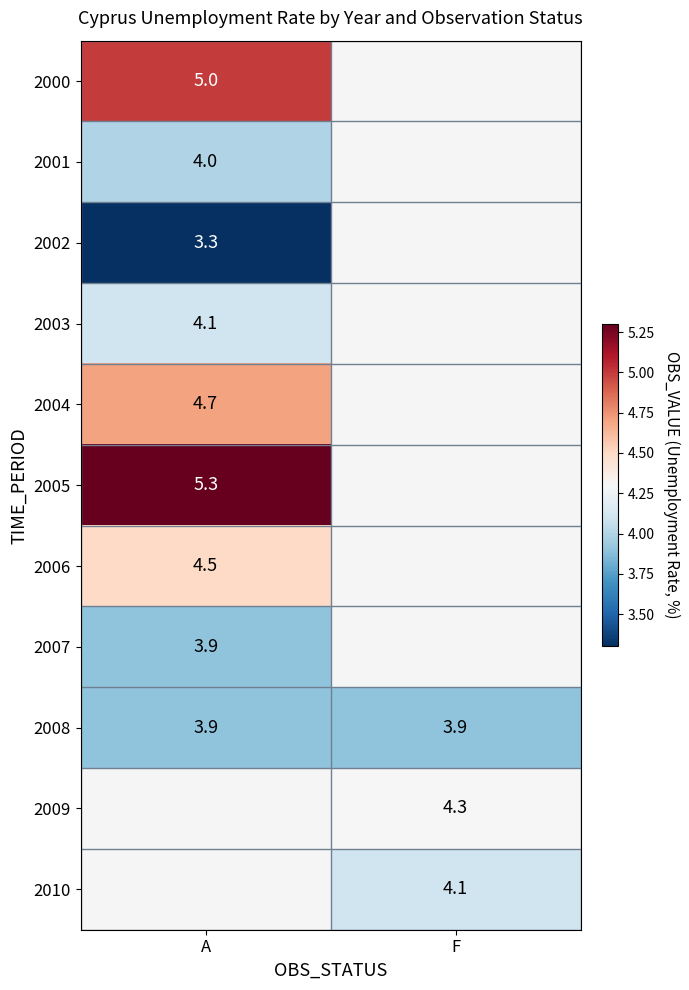

The value of 2007 at A is 3.9. True or false?

True